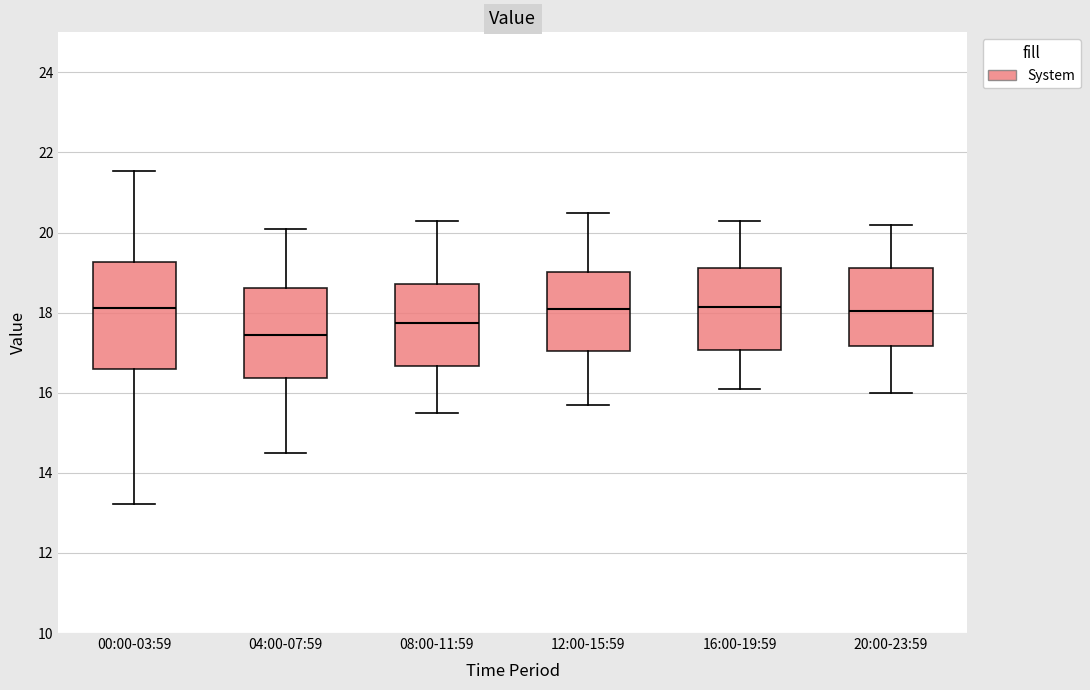

Reading left to right, transcribe this box plot: for each box, give where its median line is, the range the box spans, and where its two whiskers end, as read against the y-axis. The values are not printed on the chart, so give them approximately, as read against the axis.

00:00-03:59: median 18.2, box 16.6 to 19.2, whiskers 13.2 to 21.6
04:00-07:59: median 17.4, box 16.4 to 18.6, whiskers 14.6 to 20.2
08:00-11:59: median 17.8, box 16.6 to 18.8, whiskers 15.6 to 20.4
12:00-15:59: median 18.2, box 17.0 to 19.0, whiskers 15.8 to 20.6
16:00-19:59: median 18.2, box 17.0 to 19.2, whiskers 16.2 to 20.4
20:00-23:59: median 18.0, box 17.2 to 19.2, whiskers 16.0 to 20.2